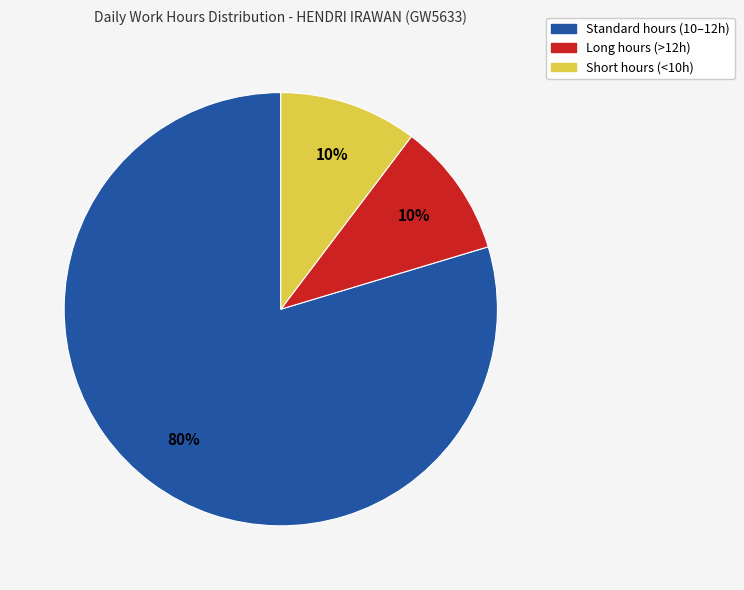

Is there a majority slice in this chart?

Yes